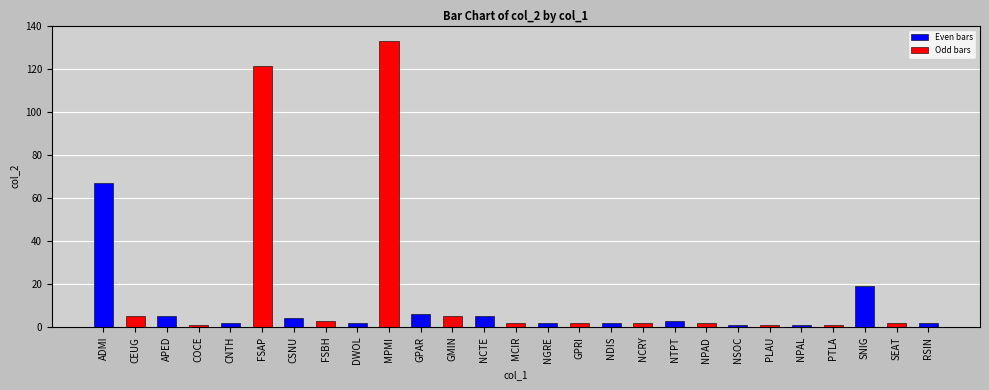

Approximately how many times larger is the value at FSBH compared to GMIN?

0.6